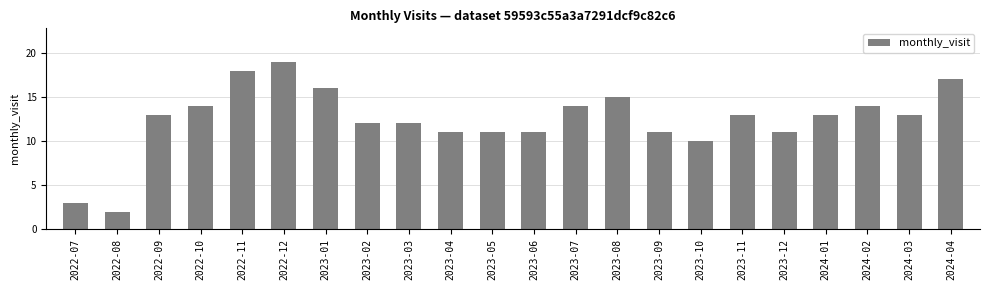

What value does the data have at 2023-11, to the nearest 5?

15